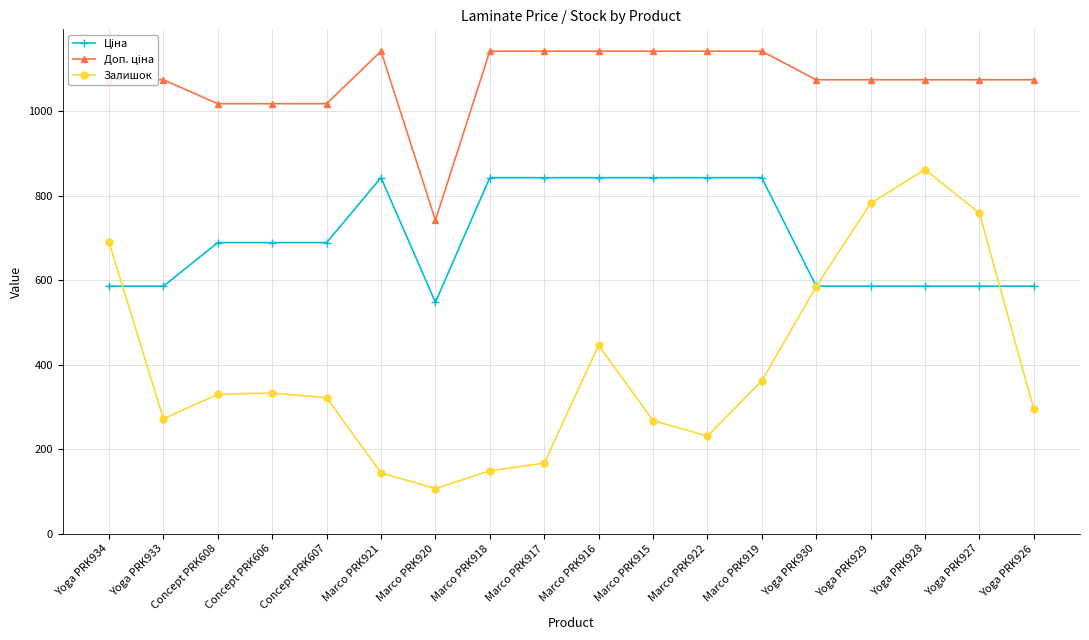

What is the label of the 12th point from the left?

Marco PRK922